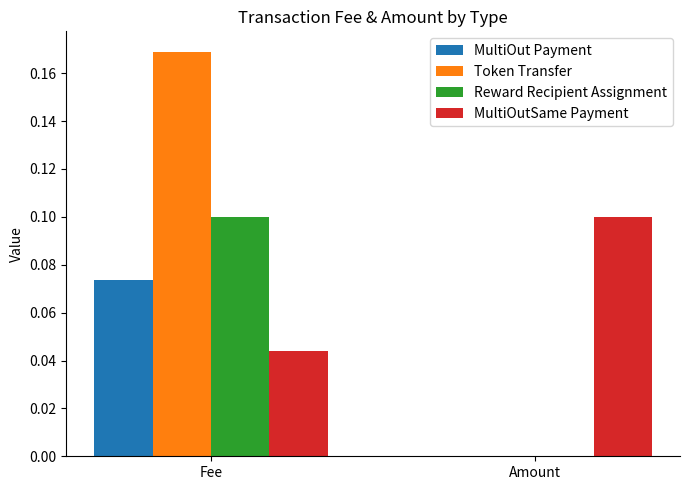

At which category is the sum across all series the highest?

Fee